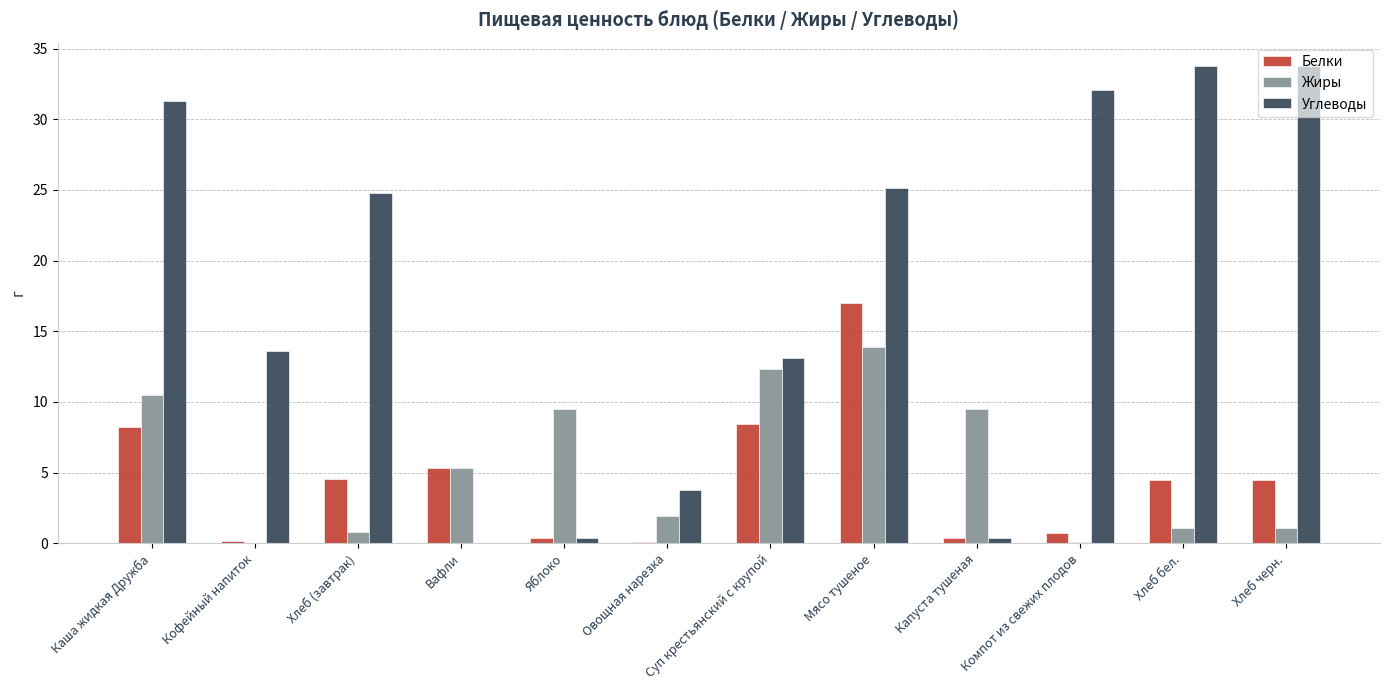

Between Суп крестьянский с крупой and Хлеб бел., which series saw the biggest shift?

Углеводы